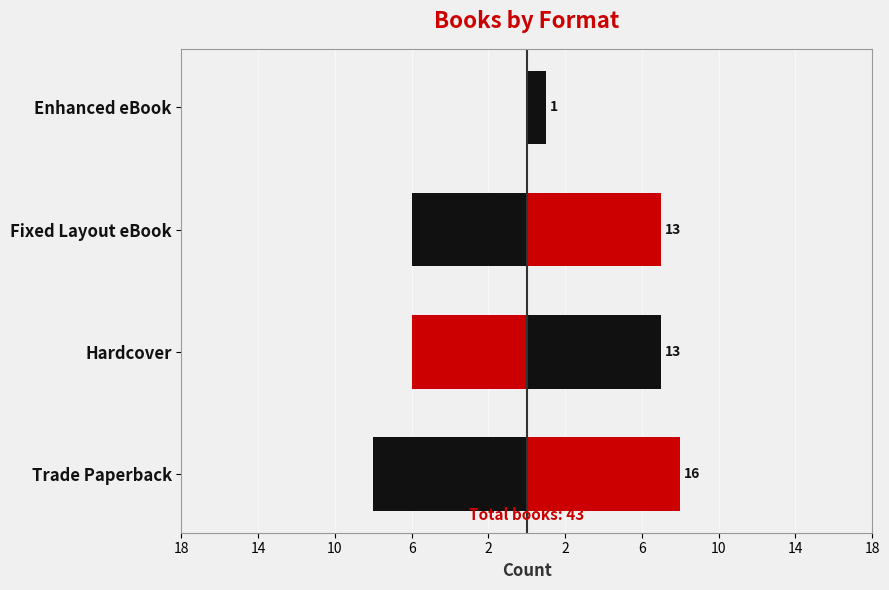

What are all the series names shown in the legend?

Left, Right